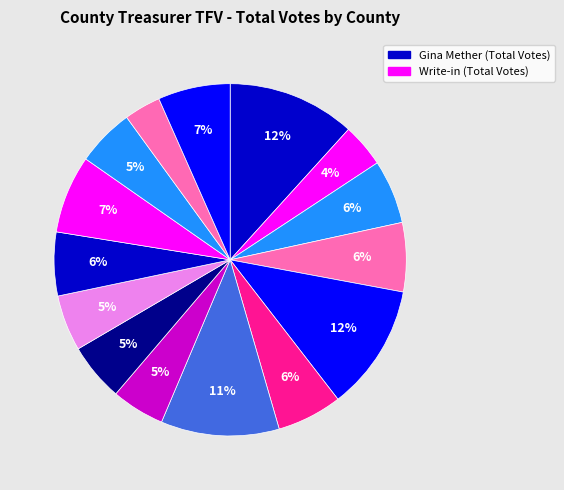

Count the number of slices in the pie.

15